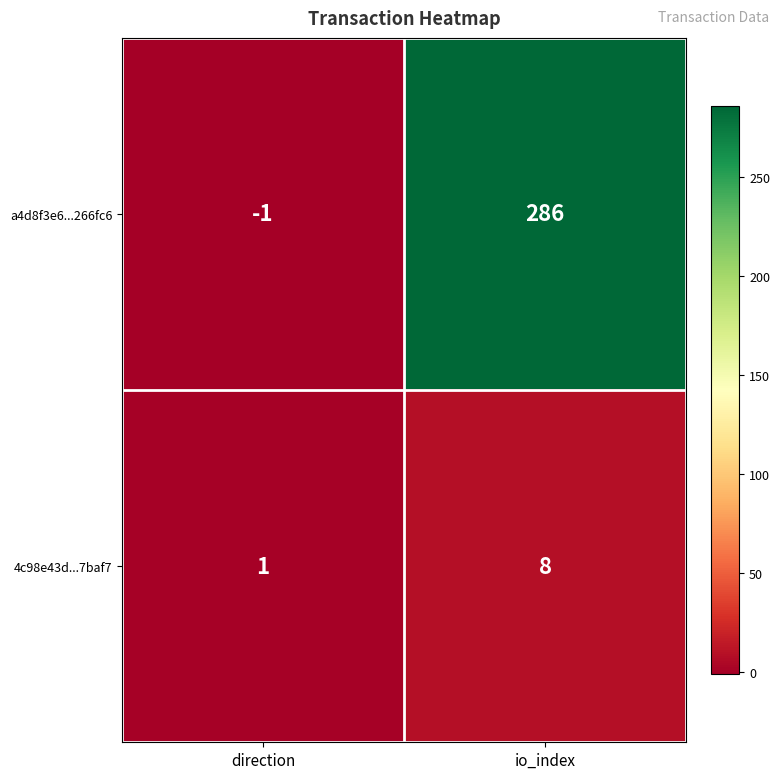

Count the number of categories in the chart.

2